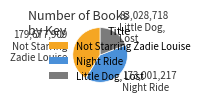

Is there a majority slice in this chart?

No